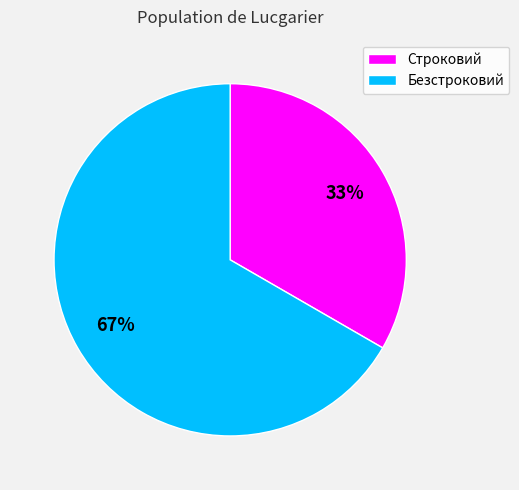

How many slices are in this pie chart?

2